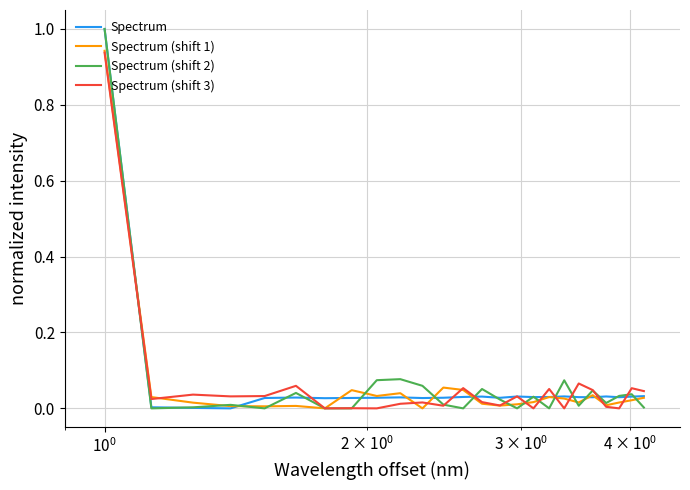

What is the greatest value displayed?

1.0